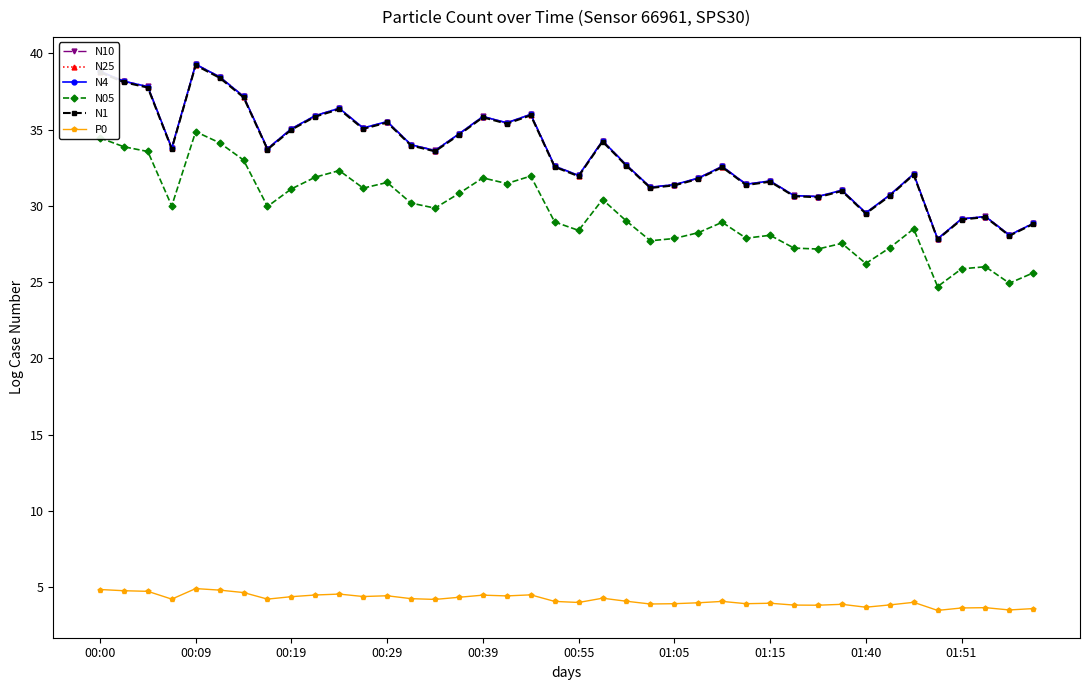

What is the highest value of the N10 series?

39.3